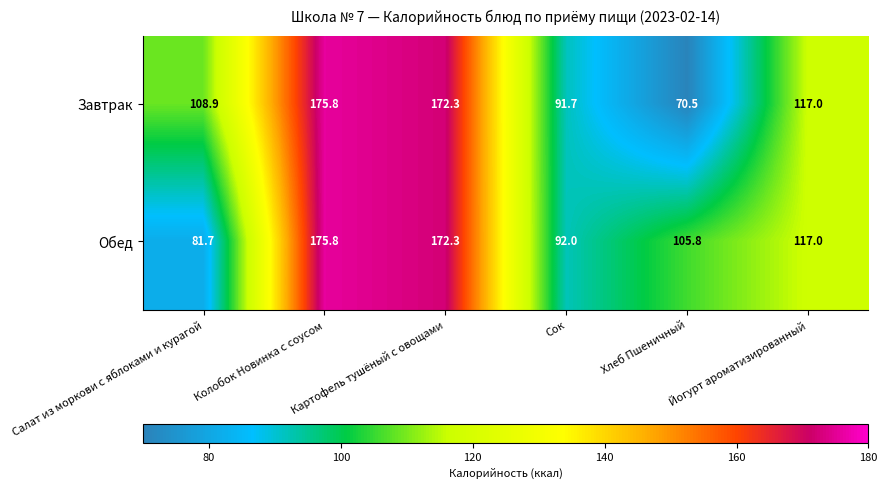

How many distinct data groups are displayed?

2